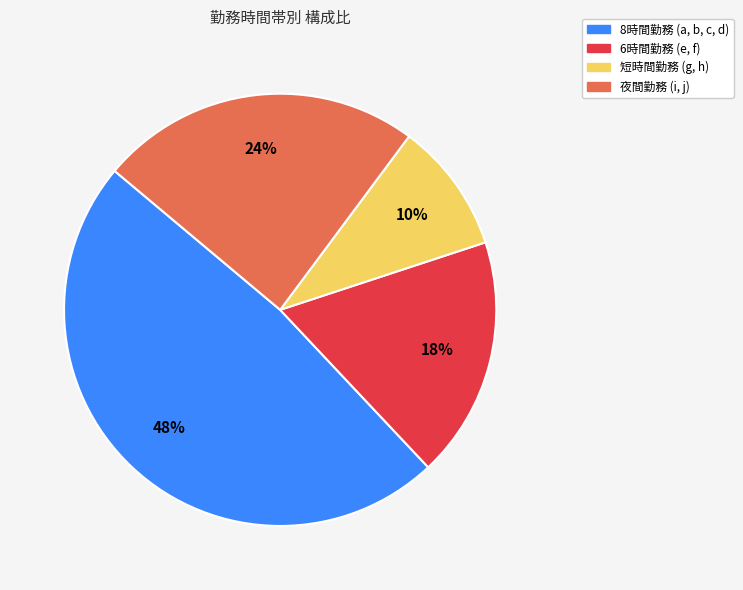

Between 8時間勤務 (a, b, c, d) and 夜間勤務 (i, j), which is larger?

8時間勤務 (a, b, c, d)